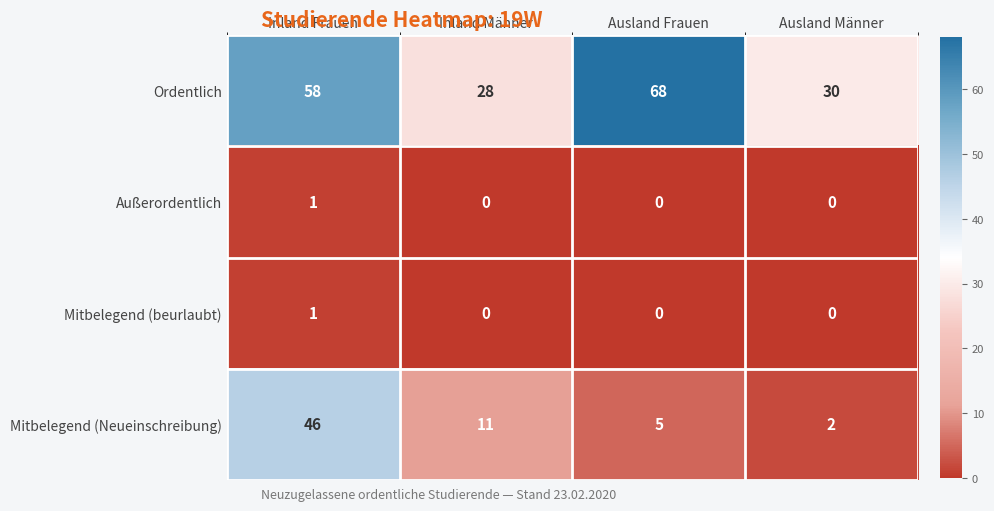

What is the average value of the Mitbelegend (Neueinschreibung) series?

16